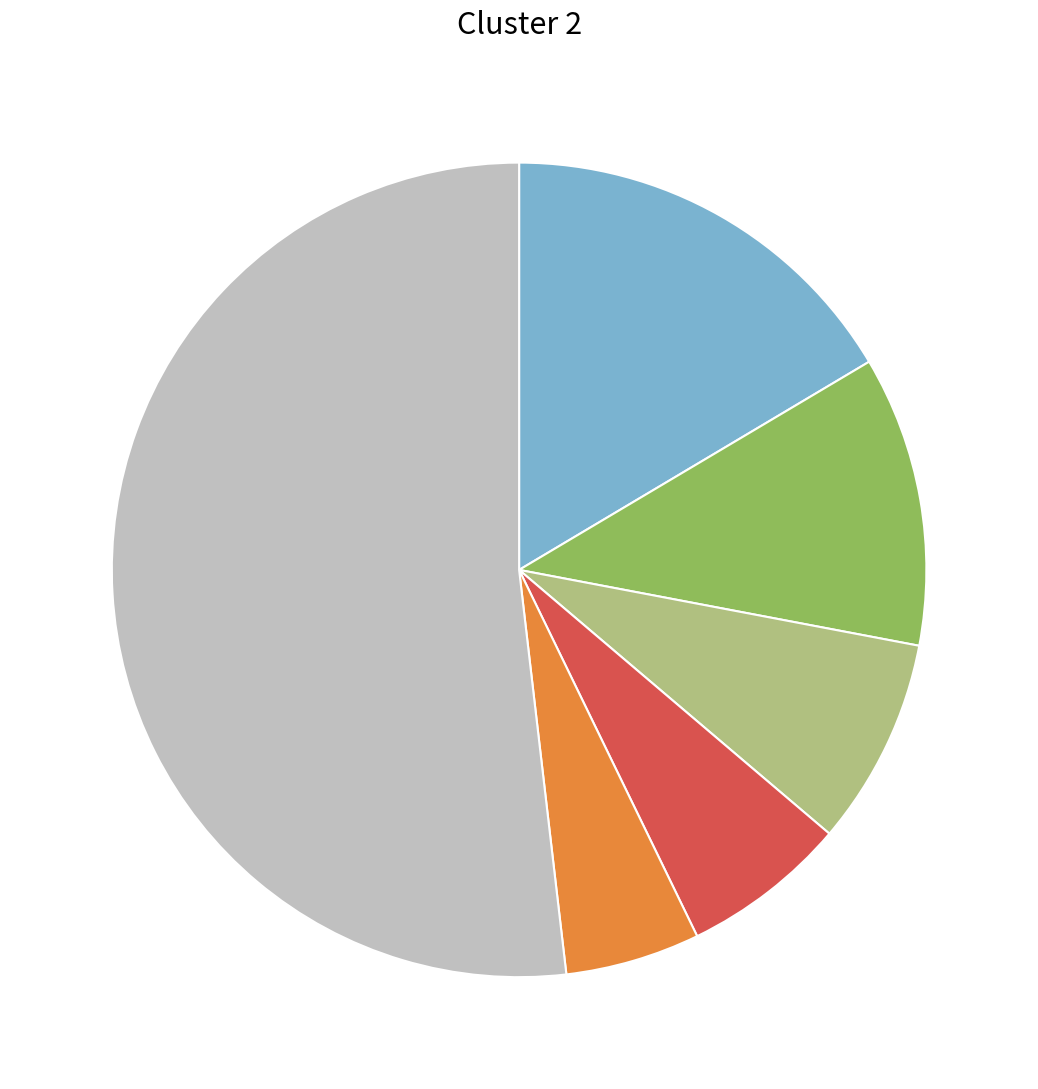

Is there a majority slice in this chart?

Yes